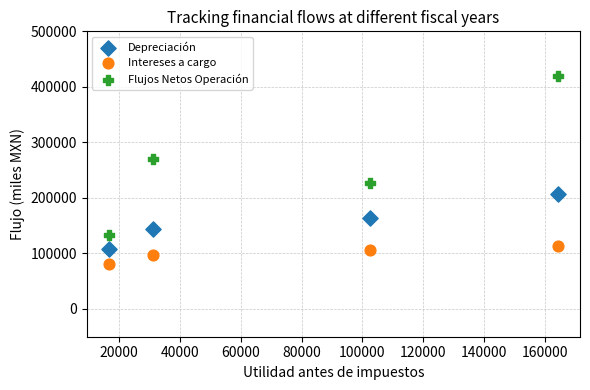

Which series reaches the maximum Y coordinate?

Flujos Netos Operación